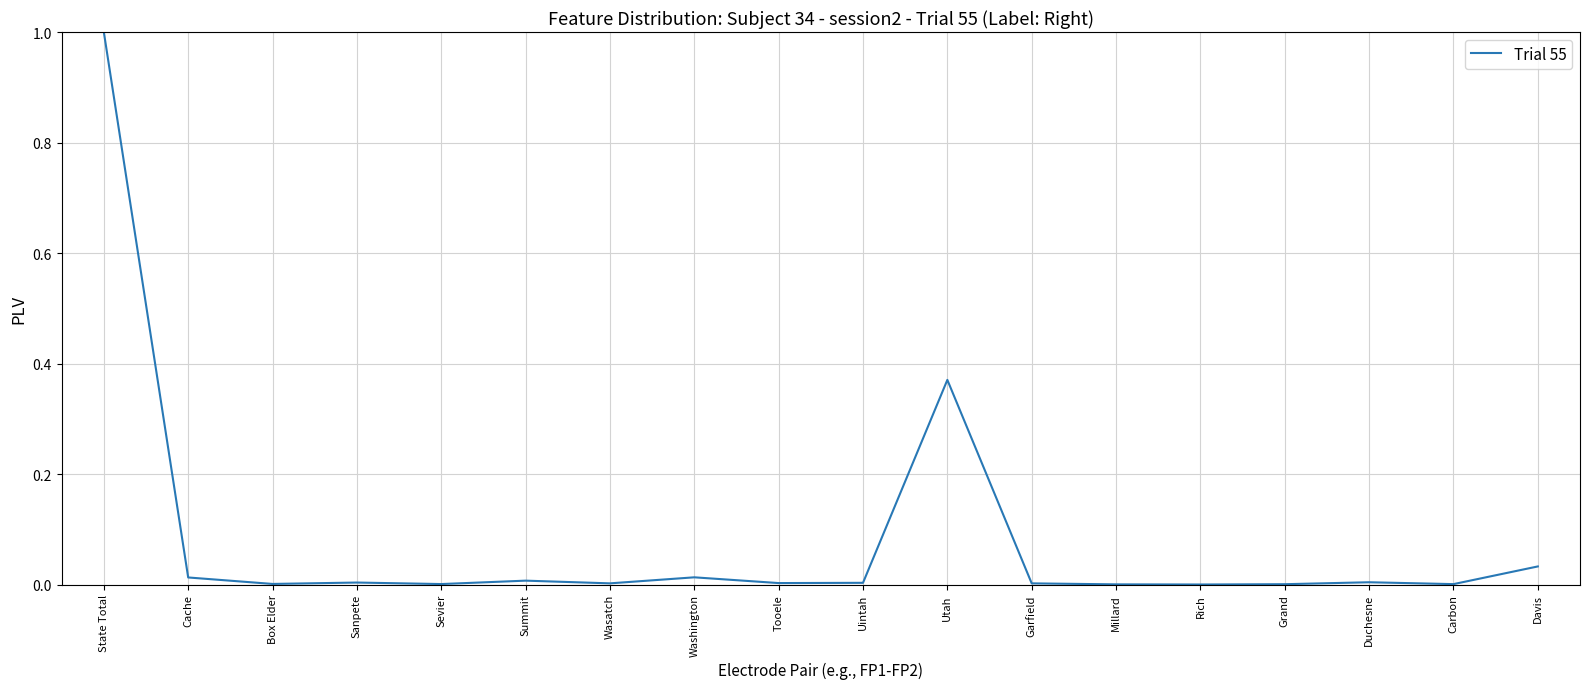

What is the average value?

0.1